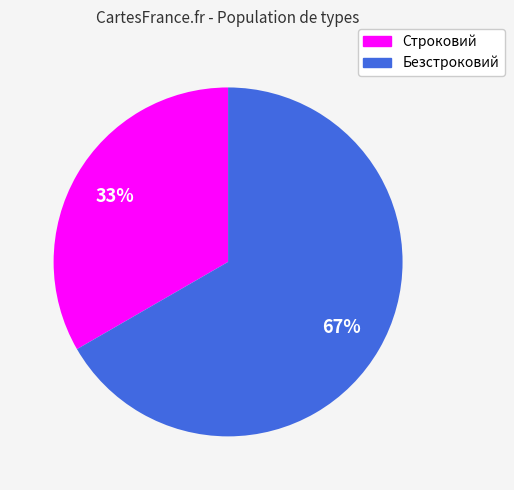

Count the number of slices in the pie.

2